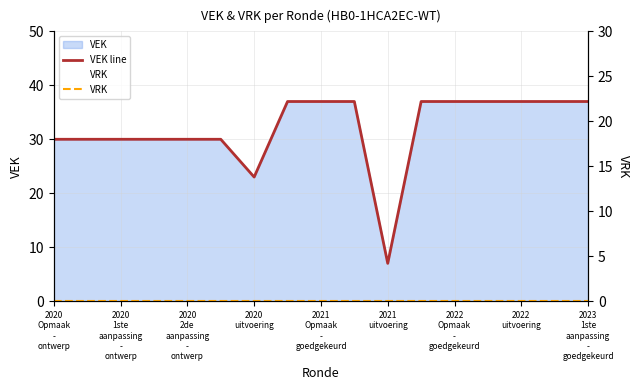

Which series changed the most between 2020 1ste aanpassing - ontwerp and 2021 Opmaak - goedgekeurd?

VEK line